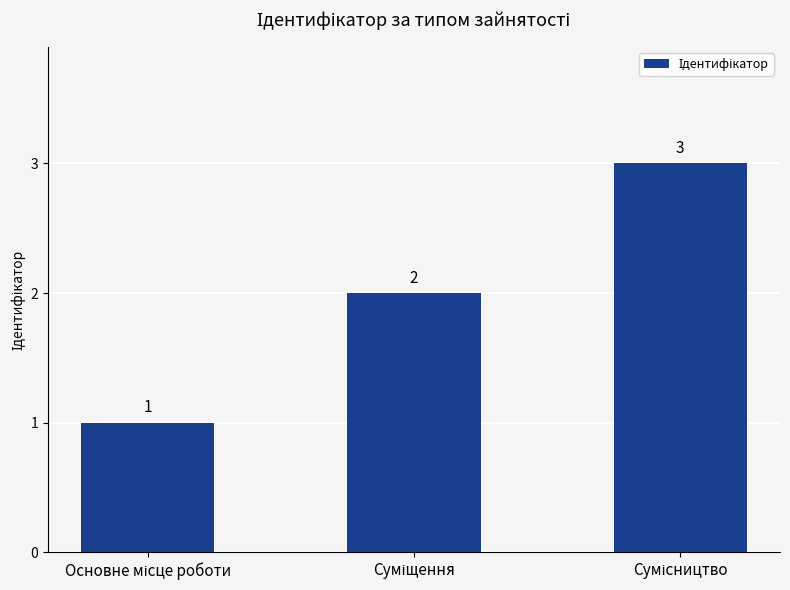

What is the value of the 3rd bar from the left?

3